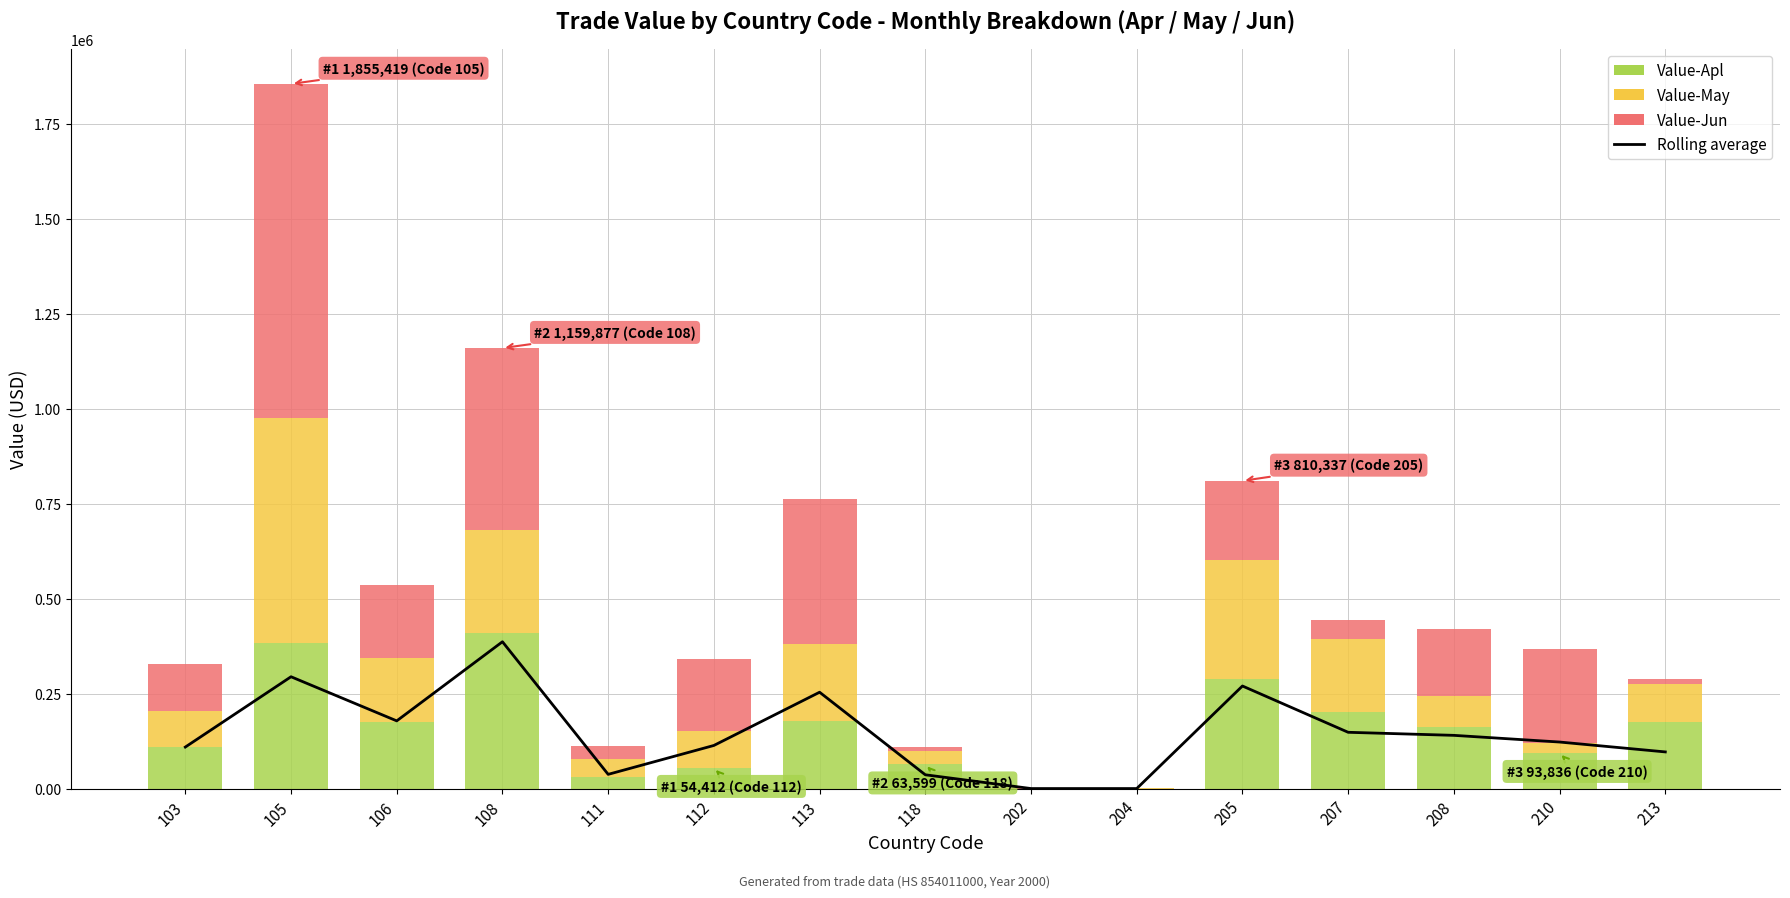

What is the difference between the maximum and minimum values in the Value-May series?

591803